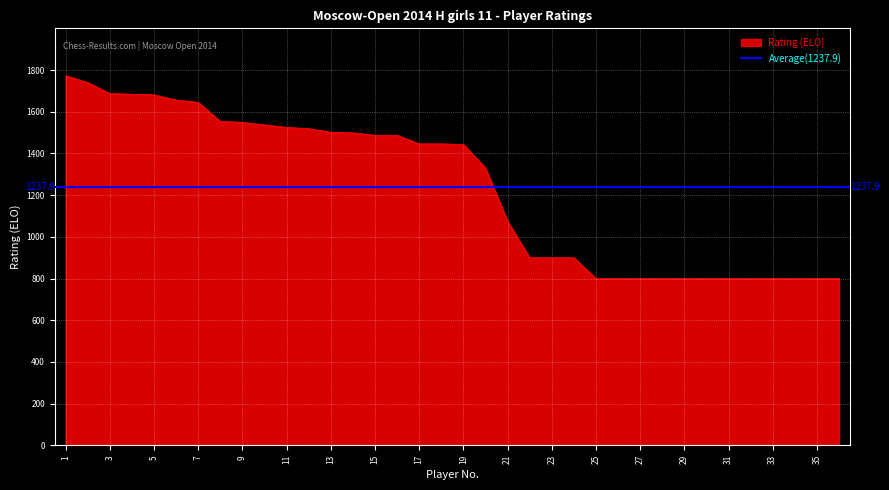

At which label is the value closest to 1286?

20